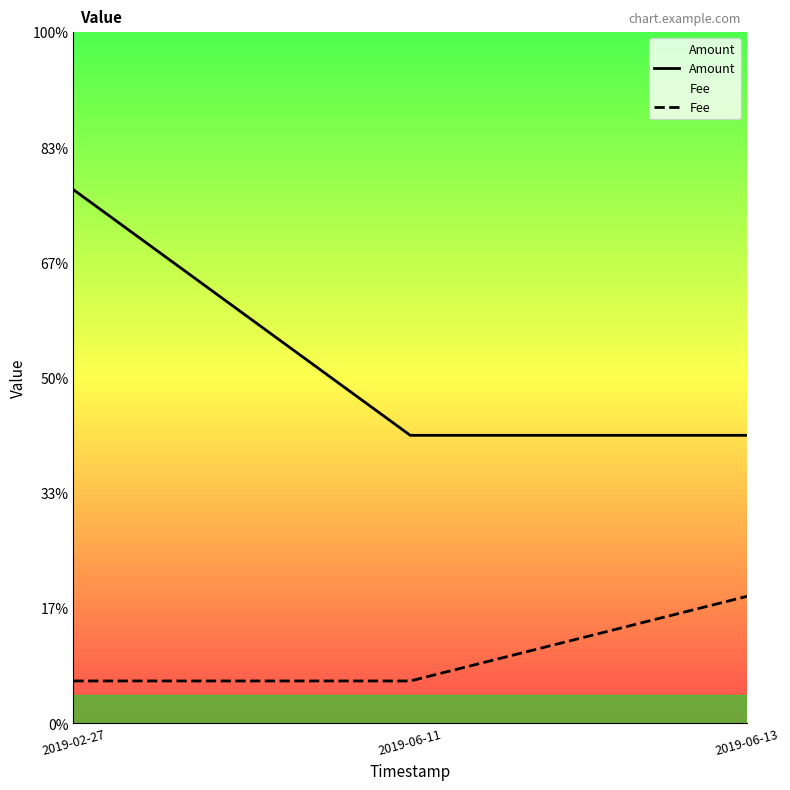

Which category has the lowest value across all series?

2019-02-27